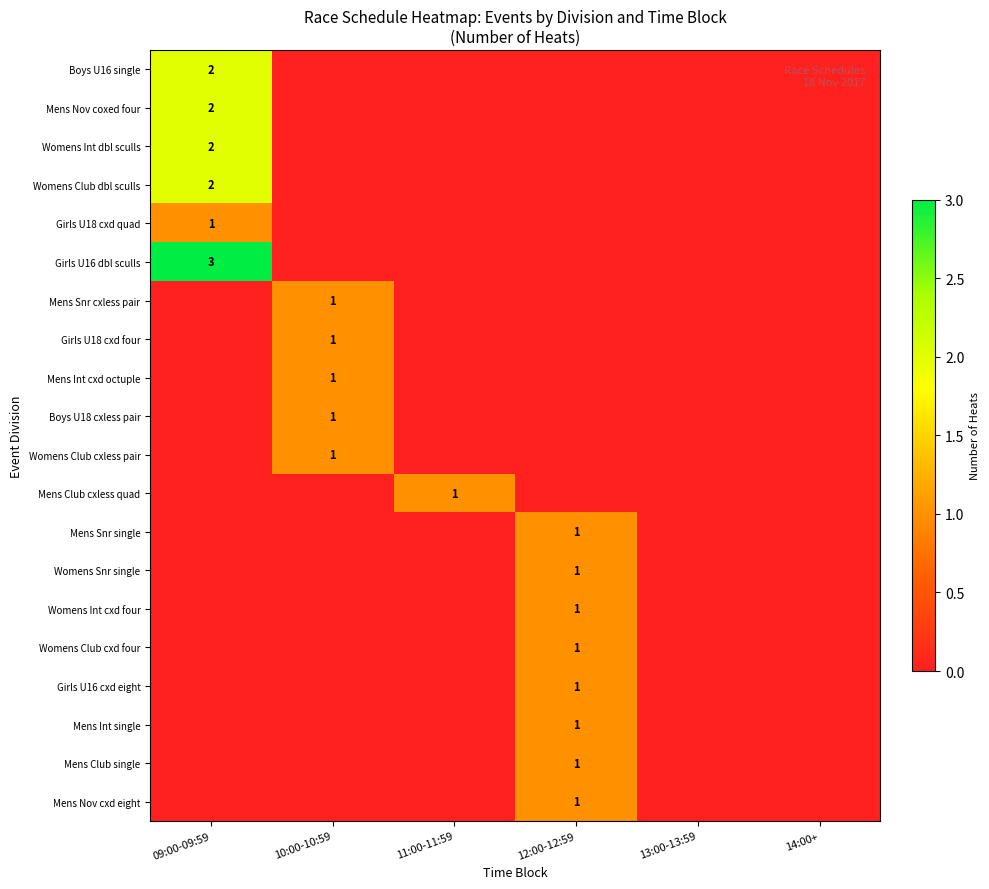

Which series has the largest total across all categories?

Girls U16 dbl sculls